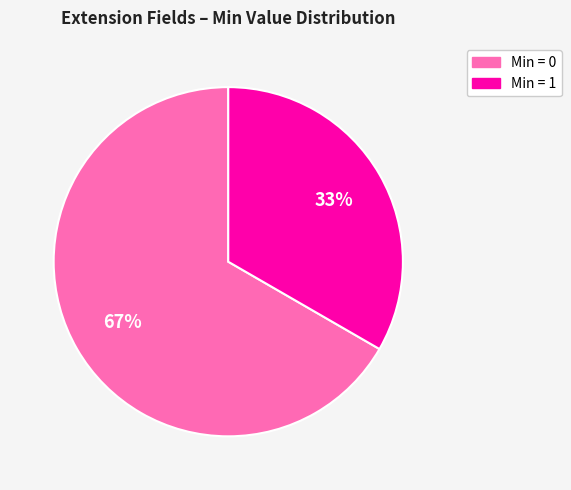

To the nearest percent, what is the average slice percentage?

50%